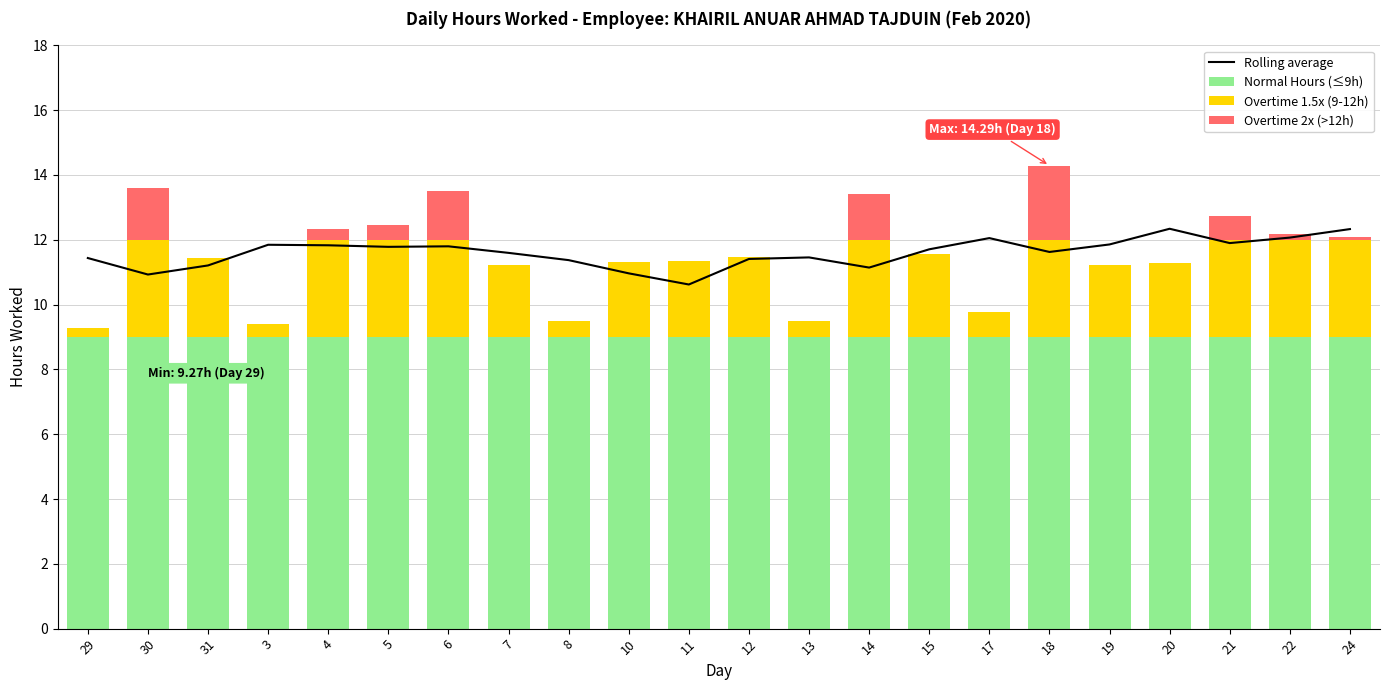

Reading left to right, extract all data points from this chart.

Rolling average: 11.4	10.9	11.2	11.8	11.8	11.8	11.8	11.6	11.4	11.0	10.6	11.4	11.5	11.1	11.7	12.1	11.6	11.9	12.3	11.9	12.1	12.3
Normal Hours (≤9h): 9.0	9.0	9.0	9.0	9.0	9.0	9.0	9.0	9.0	9.0	9.0	9.0	9.0	9.0	9.0	9.0	9.0	9.0	9.0	9.0	9.0	9.0
Overtime 1.5x (9-12h): 0.3	3.0	2.4	0.4	3.0	3.0	3.0	2.2	0.5	2.3	2.3	2.5	0.5	3.0	2.6	0.8	3.0	2.2	2.3	3.0	3.0	3.0
Overtime 2x (>12h): 0.0	1.6	0.0	0.0	0.3	0.5	1.5	0.0	0.0	0.0	0.0	0.0	0.0	1.4	0.0	0.0	2.3	0.0	0.0	0.7	0.2	0.1